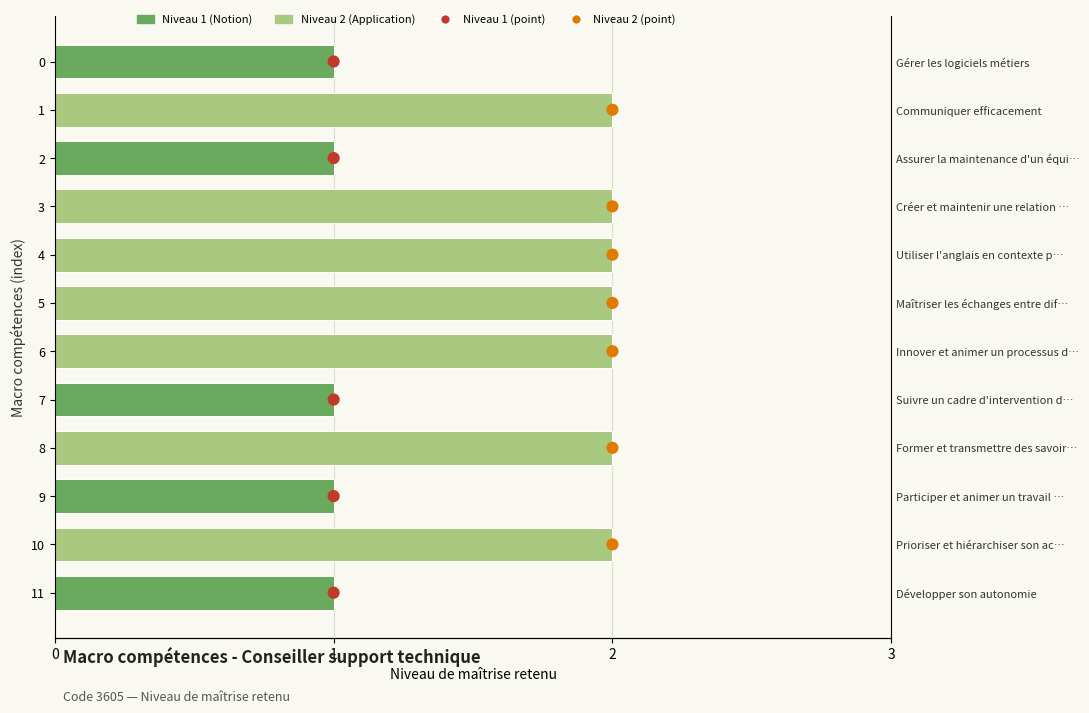

What is the change in value from 3 to 9?

-1